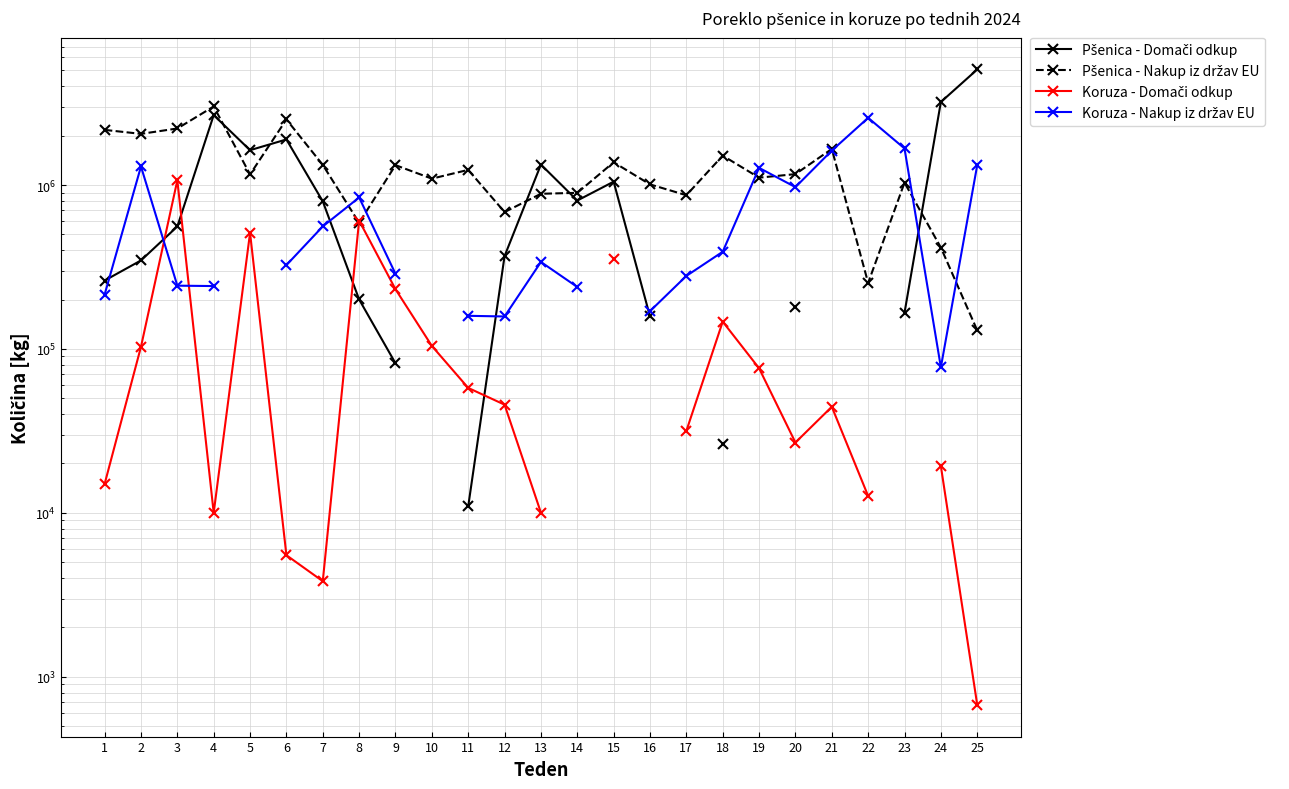

What is the sum of the Pšenica - Nakup iz držav EU values at 10 and 11?

2330980.0